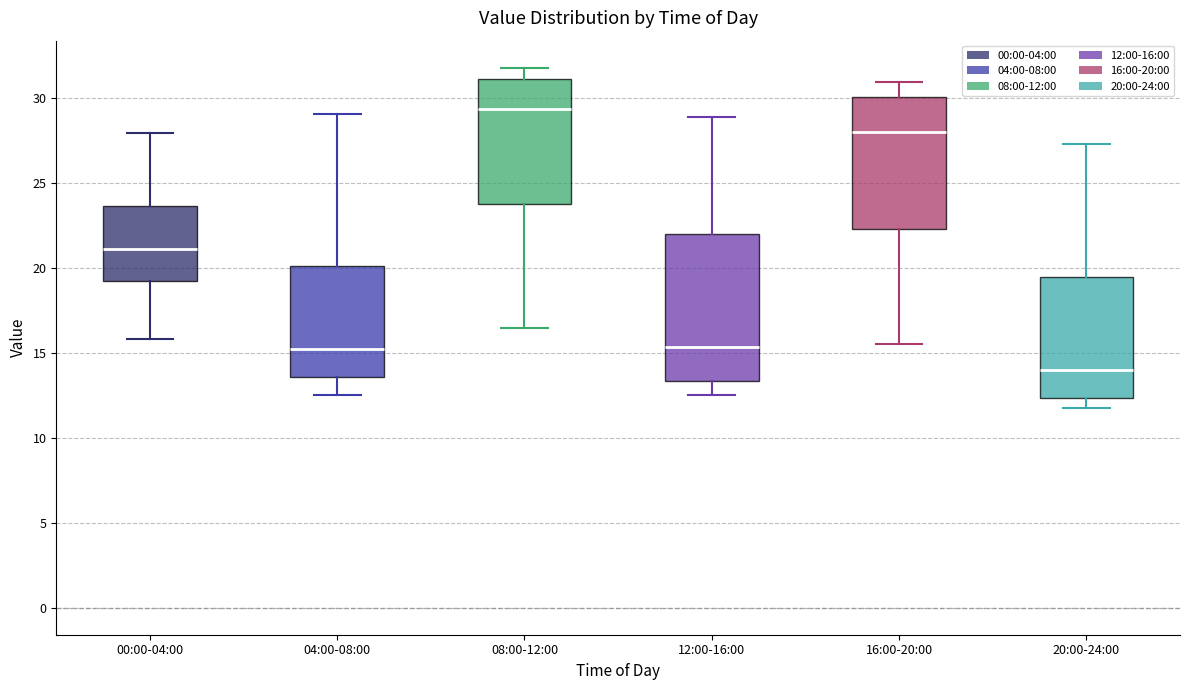

Which box's median line is the highest?

08:00-12:00